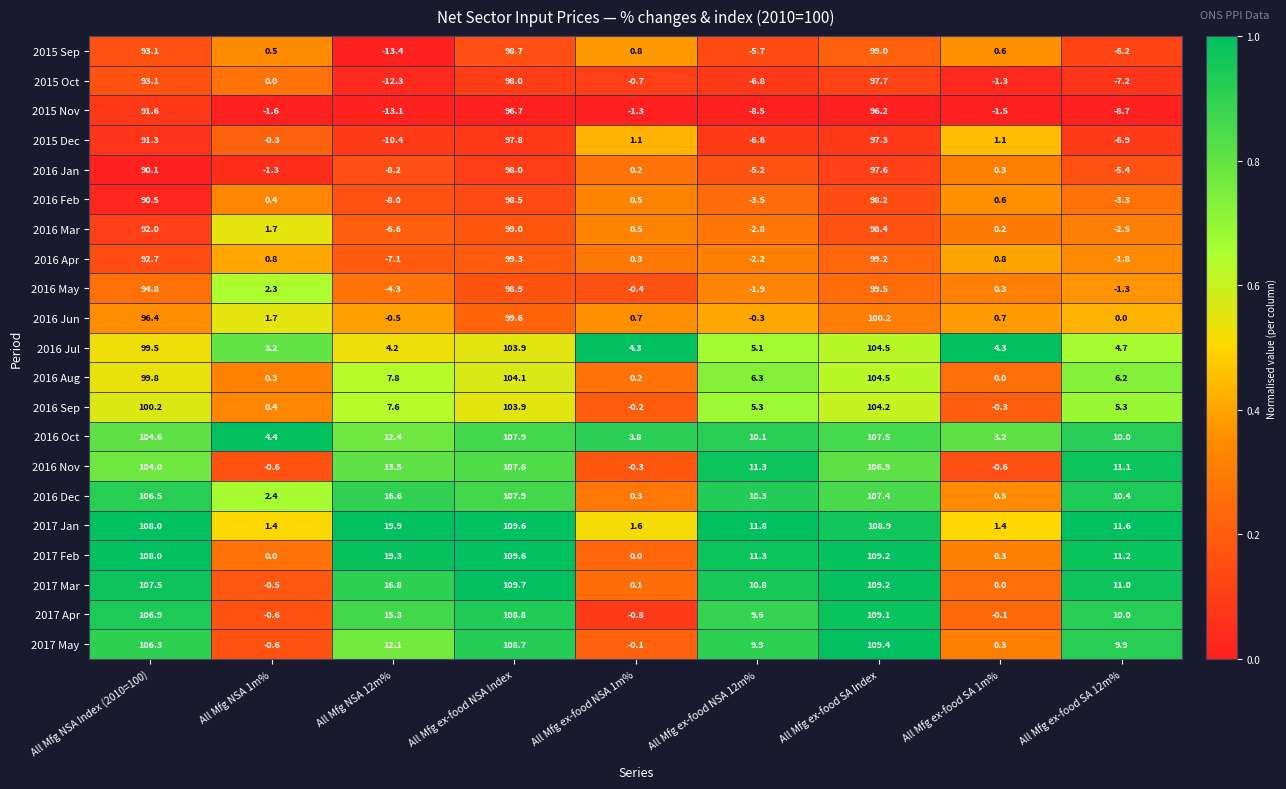

Rank the series at All Mfg NSA 12m% from highest to lowest value.

2017 Jan, 2017 Feb, 2017 Mar, 2016 Dec, 2017 Apr, 2016 Nov, 2016 Oct, 2017 May, 2016 Aug, 2016 Sep, 2016 Jul, 2016 Jun, 2016 May, 2016 Mar, 2016 Apr, 2016 Feb, 2016 Jan, 2015 Dec, 2015 Oct, 2015 Nov, 2015 Sep